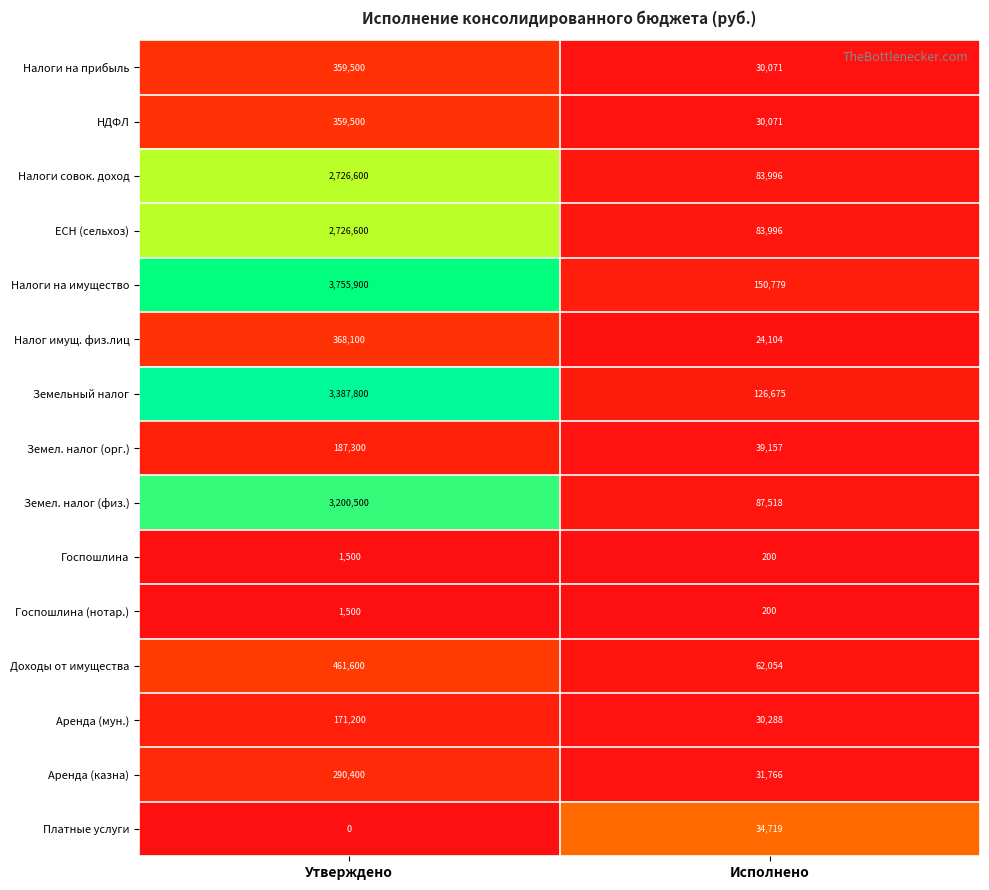

Reading left to right, extract all data points from this chart.

Налоги на прибыль: Утверждено=359500	Исполнено=30071
НДФЛ: Утверждено=359500	Исполнено=30071
Налоги совок. доход: Утверждено=2726600	Исполнено=83996
ЕСН (сельхоз): Утверждено=2726600	Исполнено=83996
Налоги на имущество: Утверждено=3755900	Исполнено=150779
Налог имущ. физ.лиц: Утверждено=368100	Исполнено=24104
Земельный налог: Утверждено=3387800	Исполнено=126675
Земел. налог (орг.): Утверждено=187300	Исполнено=39157
Земел. налог (физ.): Утверждено=3200500	Исполнено=87518
Госпошлина: Утверждено=1500	Исполнено=200
Госпошлина (нотар.): Утверждено=1500	Исполнено=200
Доходы от имущества: Утверждено=461600	Исполнено=62054
Аренда (мун.): Утверждено=171200	Исполнено=30288
Аренда (казна): Утверждено=290400	Исполнено=31766
Платные услуги: Утверждено=0	Исполнено=34719